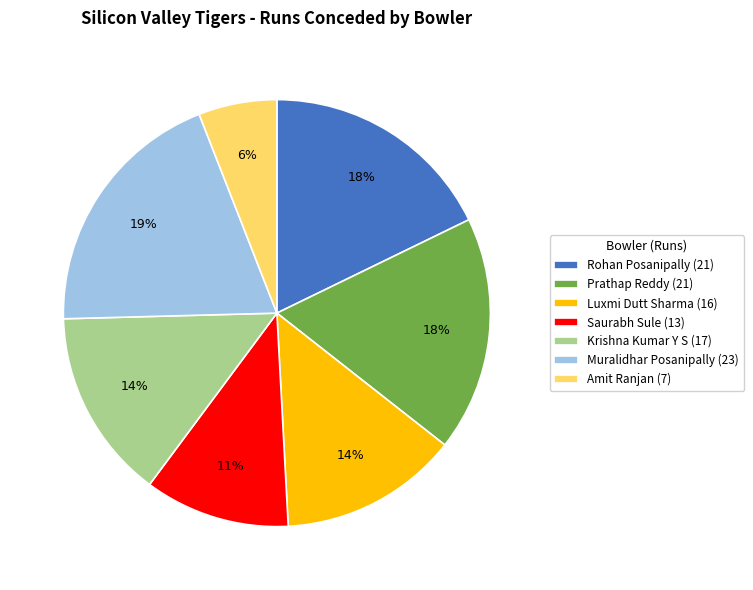

Count the number of slices in the pie.

7